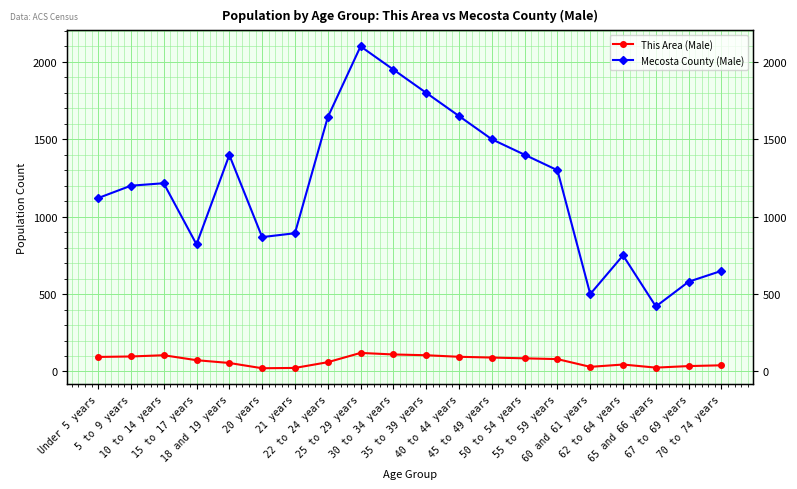

What is the approximate value of Mecosta County (Male) at 60 and 61 years, to the nearest 50?

500